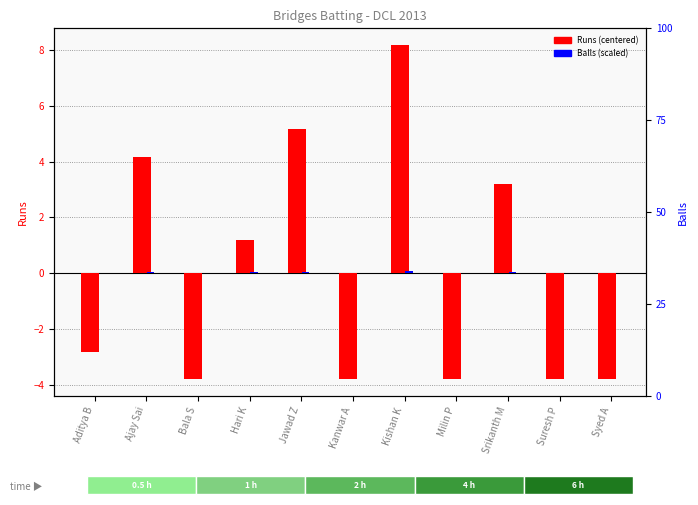

Rank the categories by Runs (centered) value from lowest to highest.

Bala S, Kanwar A, Milin P, Suresh P, Syed A, Aditya B, Hari K, Srikanth M, Ajay Sai, Jawad Z, Kishan K